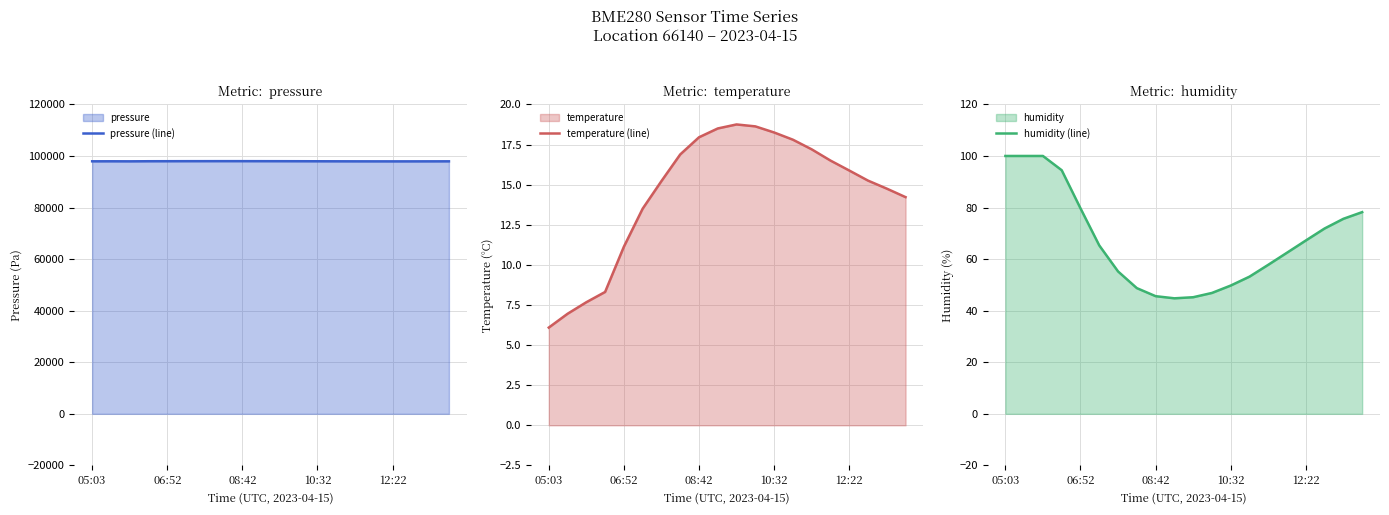

True or false: temperature (line) and pressure (line) cross at least once.

False